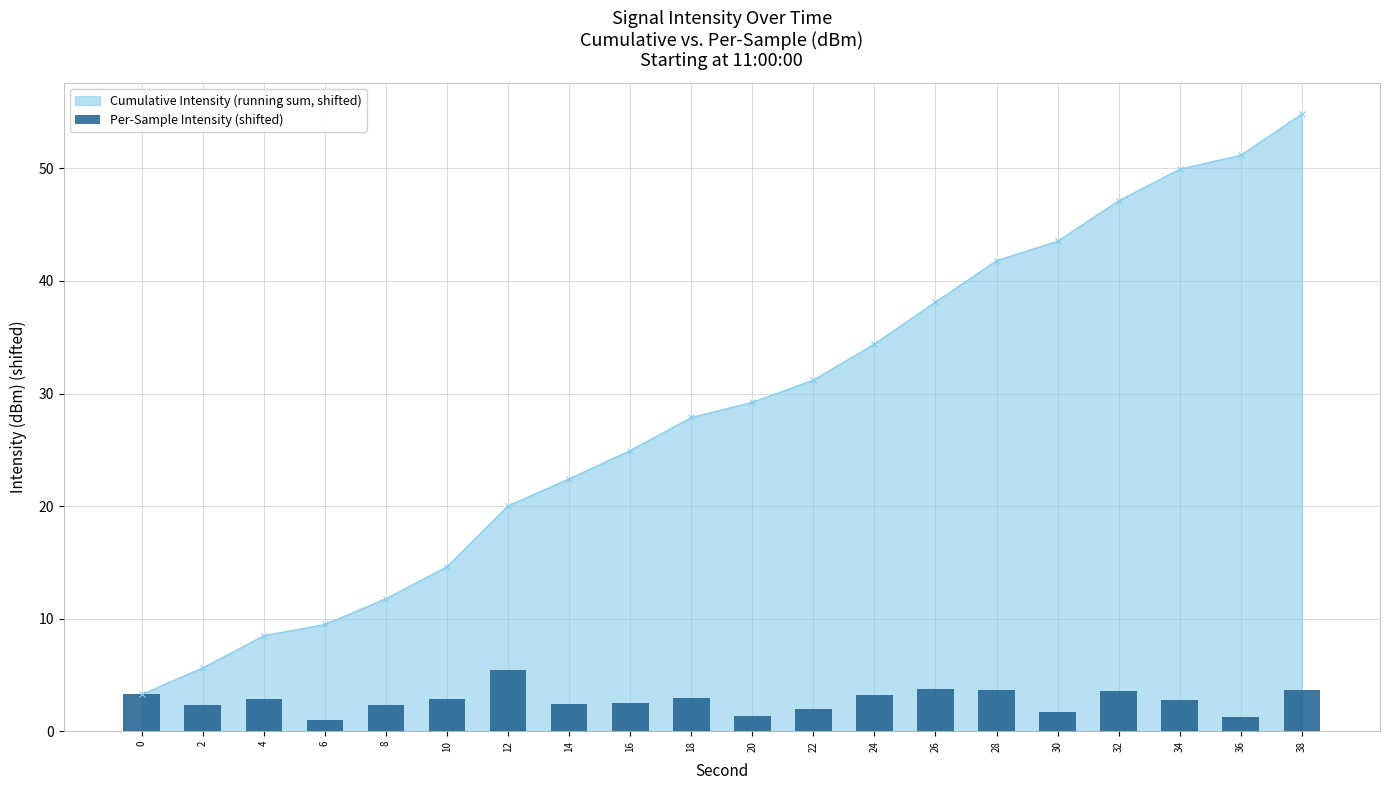

True or false: the data shows 6.2 at 32.

False